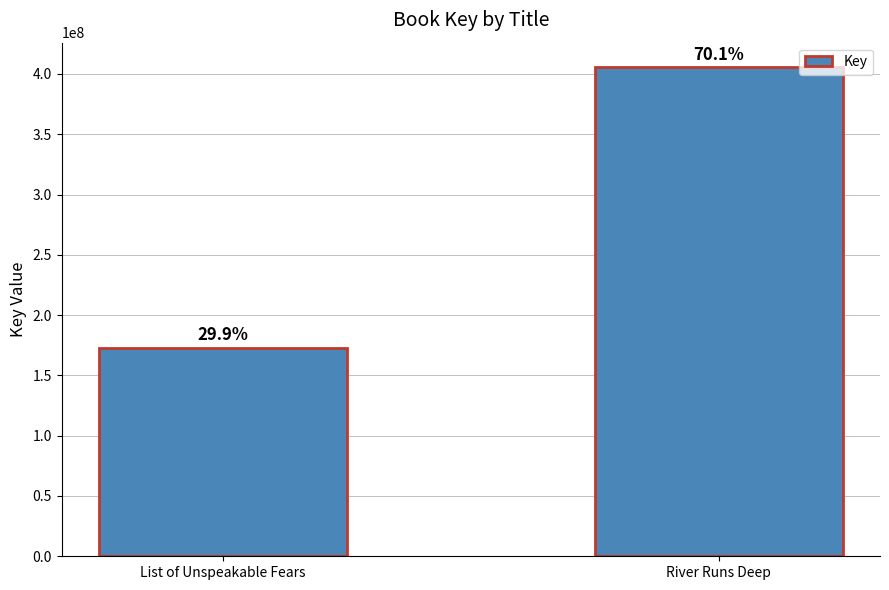

Is it true that the value at River Runs Deep is 635361962?

False